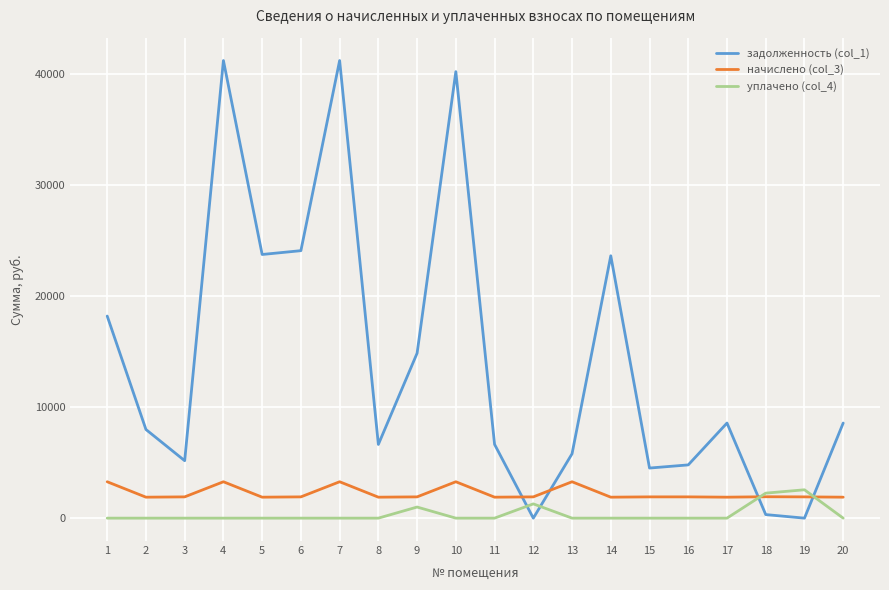

What is the total value across all series at 16?

6708.1